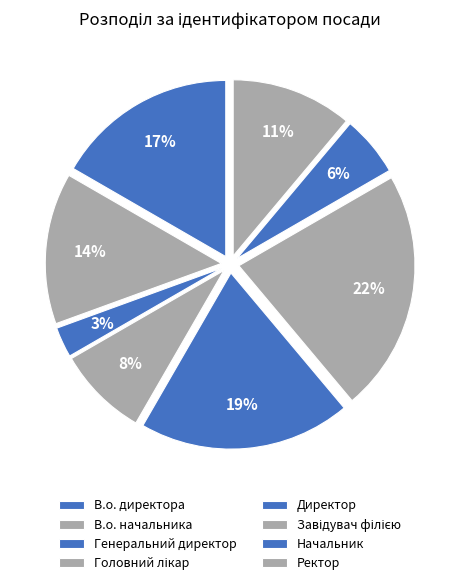

How many slices are in this pie chart?

8